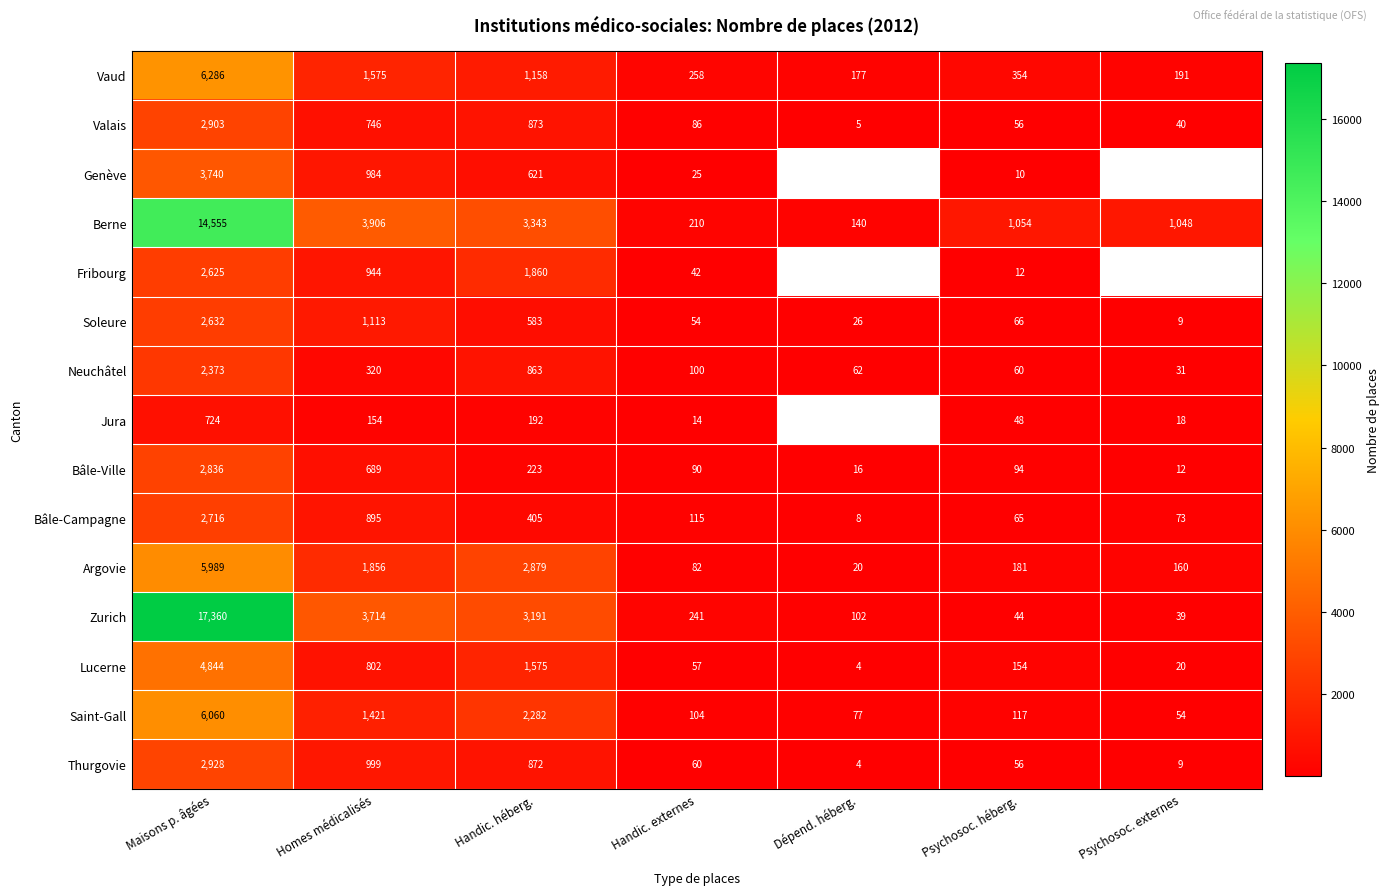

Rank the series at Handic. externes from lowest to highest value.

Jura, Genève, Fribourg, Soleure, Lucerne, Thurgovie, Argovie, Valais, Bâle-Ville, Neuchâtel, Saint-Gall, Bâle-Campagne, Berne, Zurich, Vaud